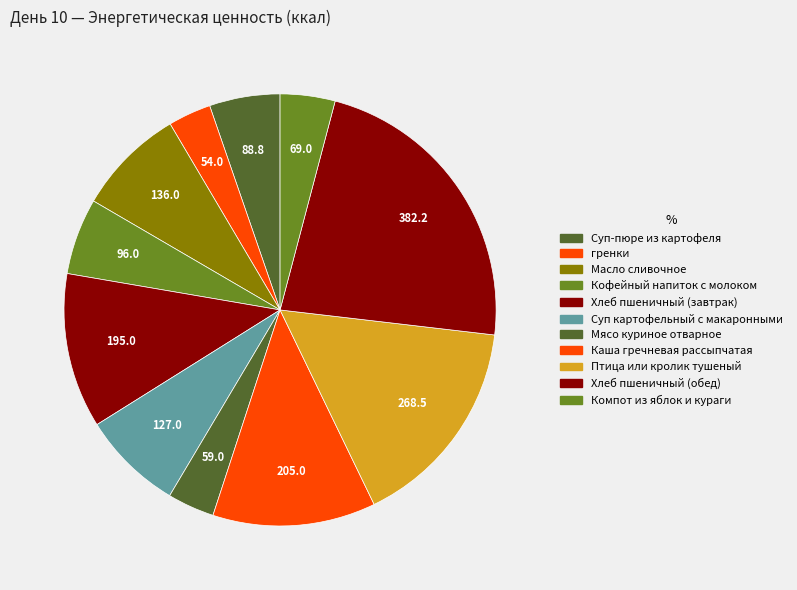

To the nearest percent, what is the difference between the Суп-пюре из картофеля and Хлеб пшеничный (завтрак) slice percentages?

6%